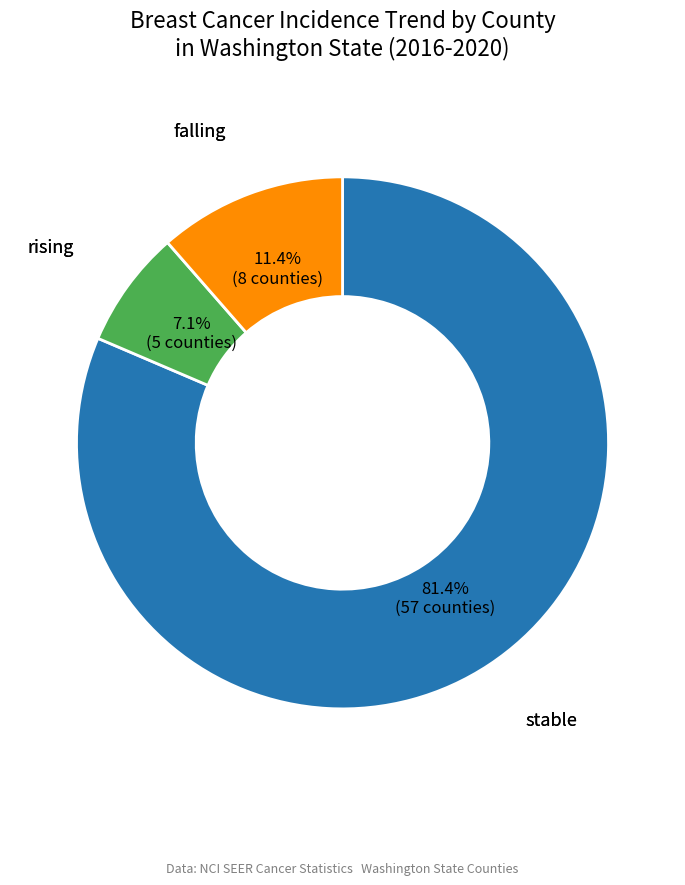

Is there a majority slice in this chart?

Yes